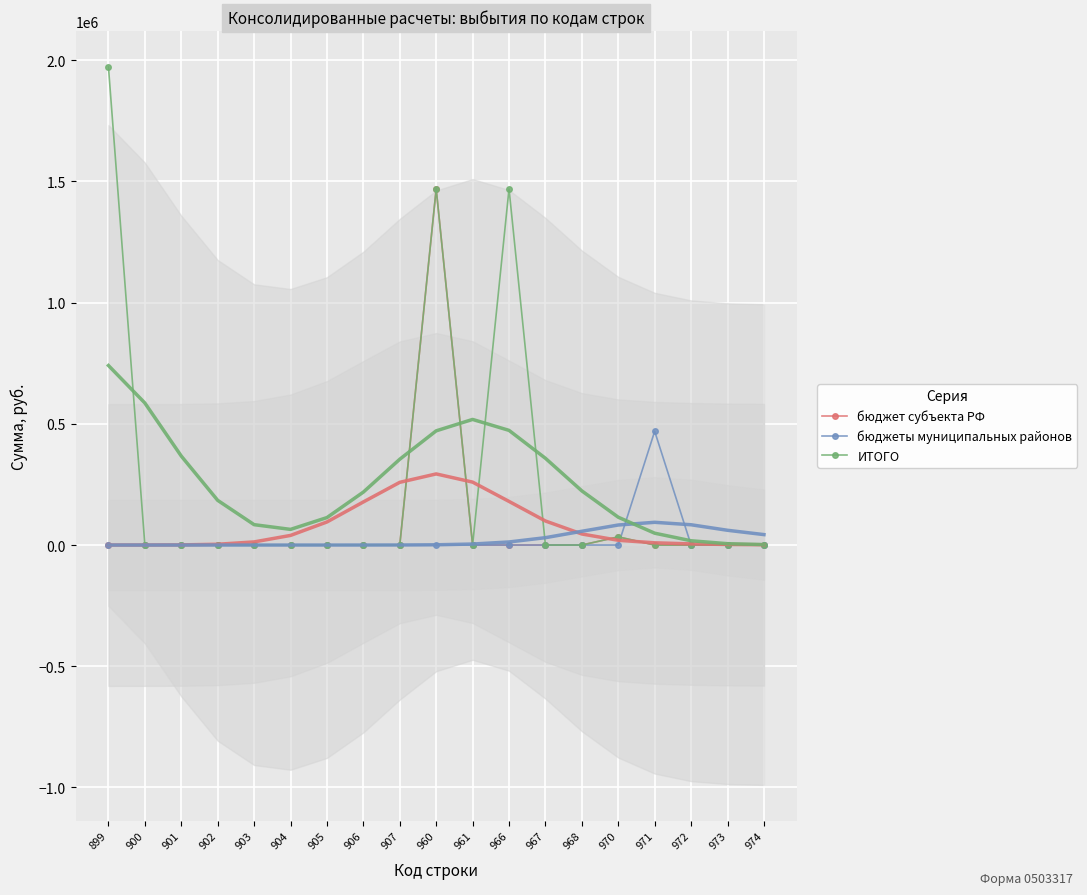

Is it true that ИТОГО equals -1180992.2 at 971?

False